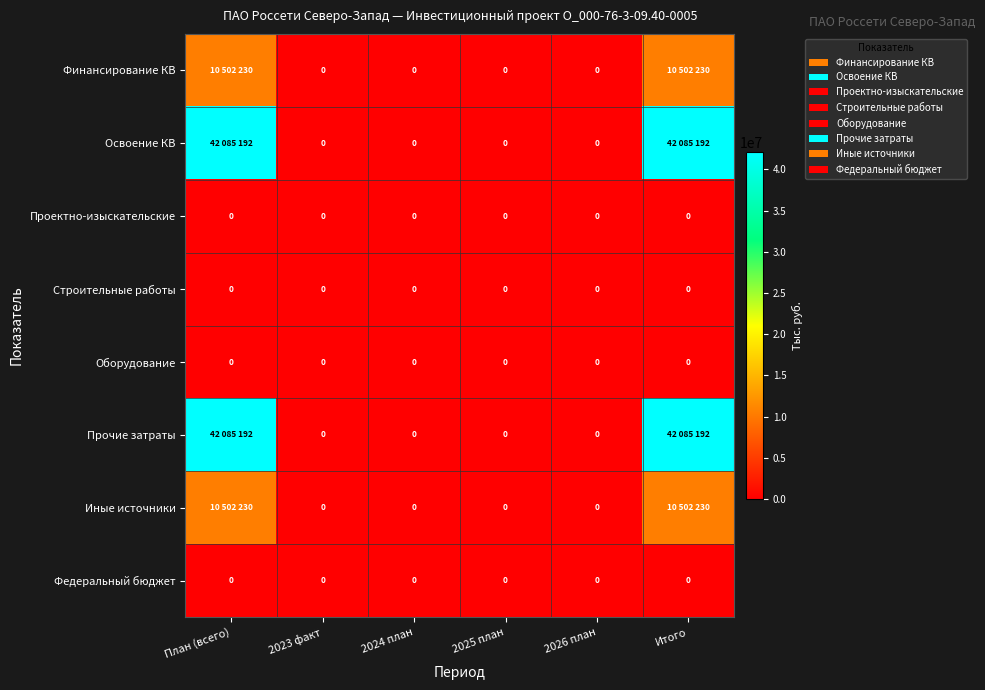

The value of Освоение КВ at 2026 план is 0. True or false?

True